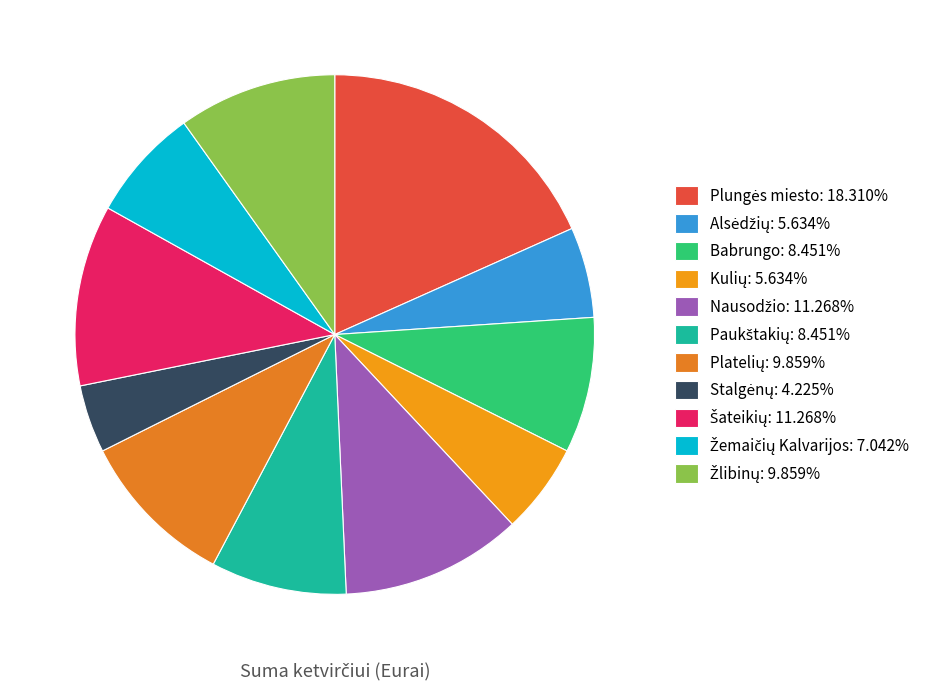

Is there a majority slice in this chart?

No